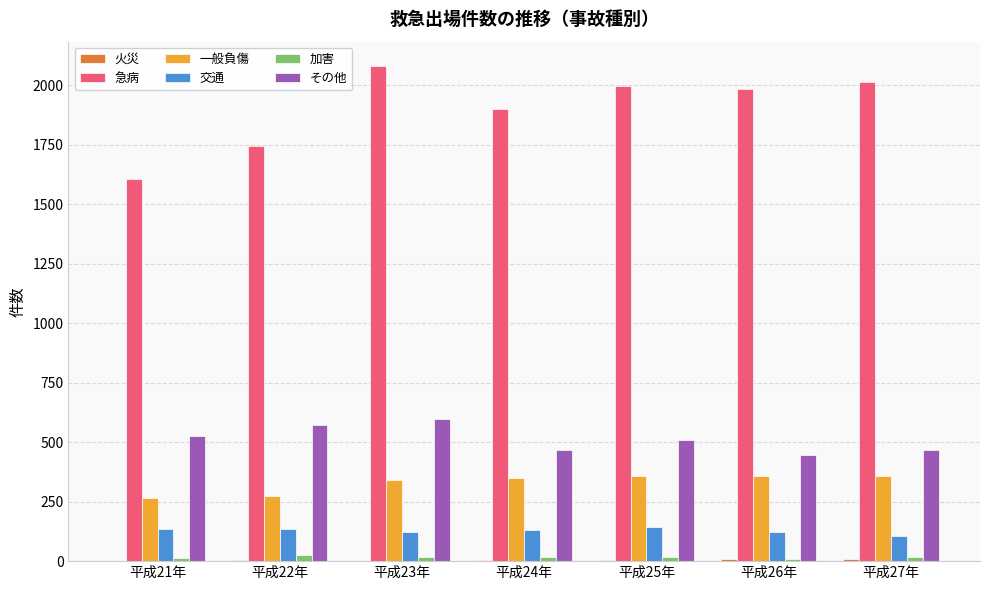

What is the maximum value shown in the chart?

2079